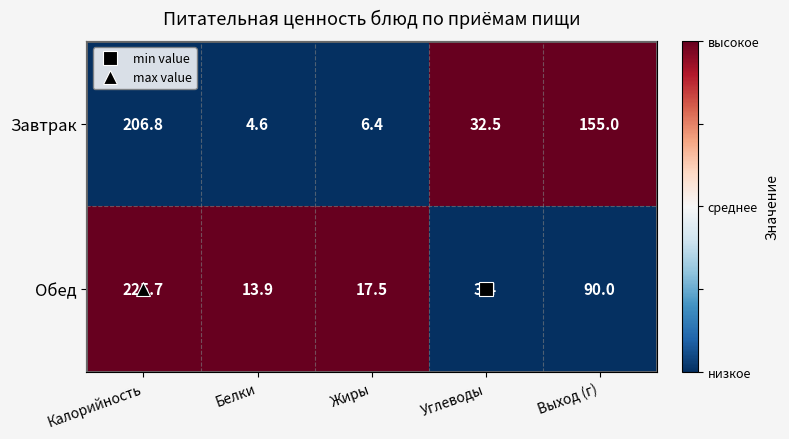

At which category is the sum across all series the highest?

Калорийность